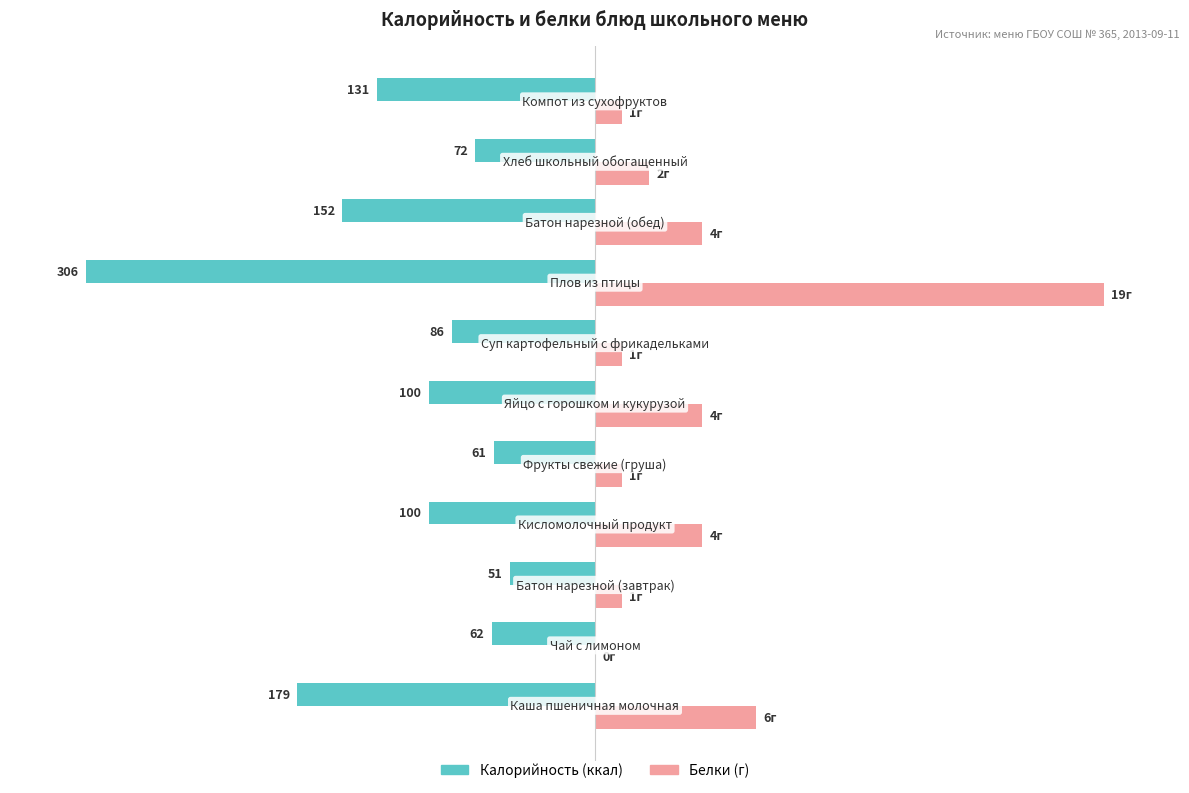

True or false: Калорийность has a value of -16.6 at 8.

False